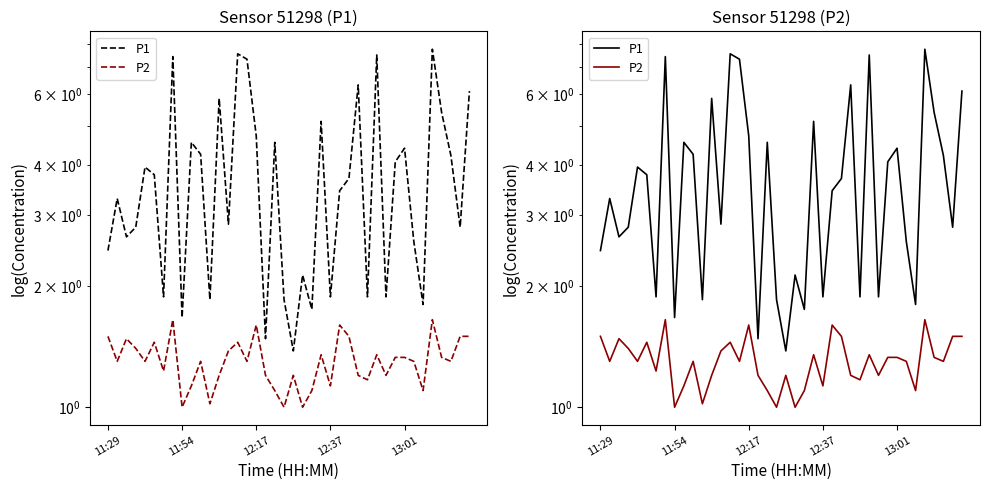

What is the spread (max minus min) of values at 11:29?

1.0